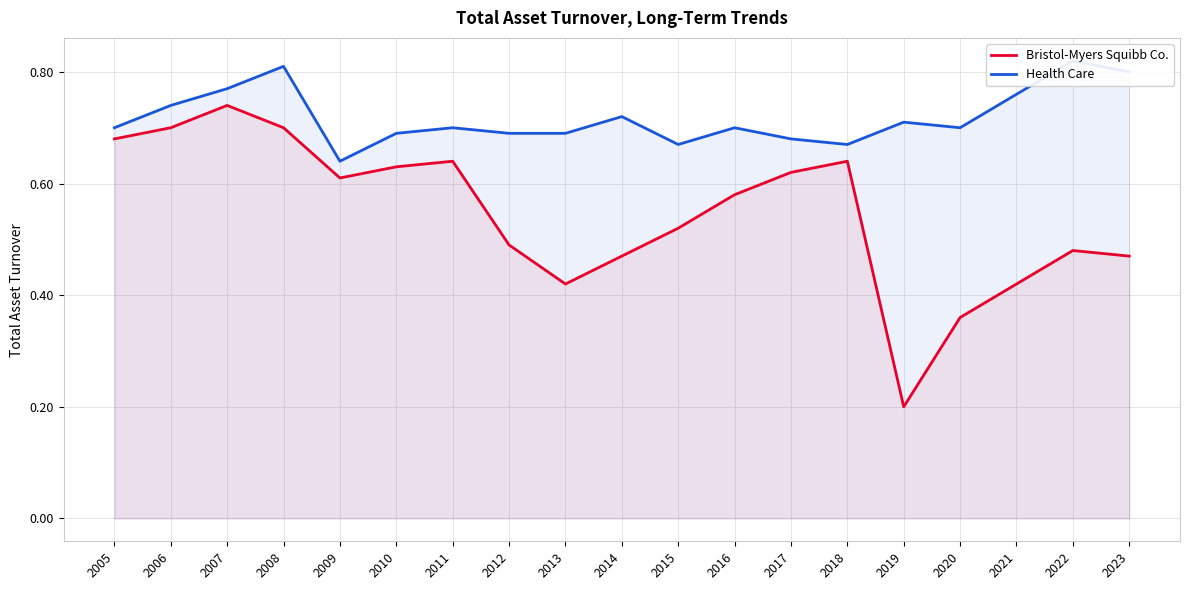

Count the Bristol-Myers Squibb Co. values in the range 0 to 1.

19